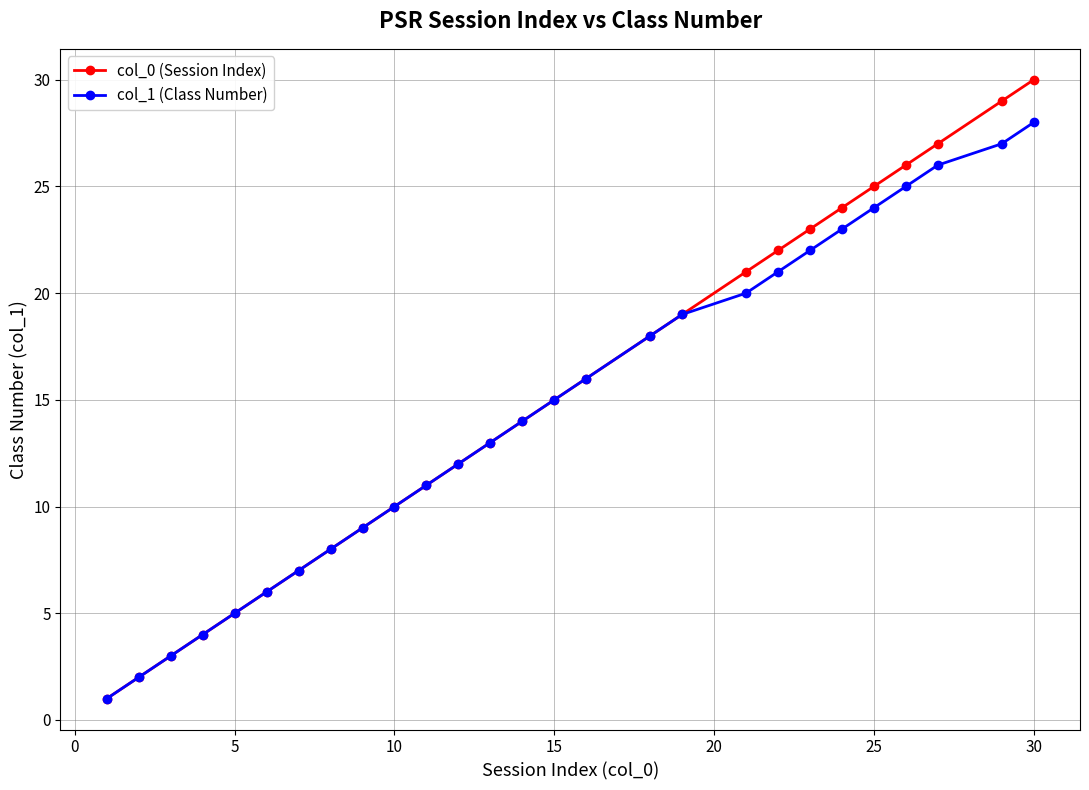

Reading left to right, what are all the values shown in this chart?

col_0 (Session Index): 1	2	3	4	5	6	7	8	9	10	11	12	13	14	15	16	18	19	21	22	23	24	25	26	27	29	30
col_1 (Class Number): 1	2	3	4	5	6	7	8	9	10	11	12	13	14	15	16	18	19	20	21	22	23	24	25	26	27	28